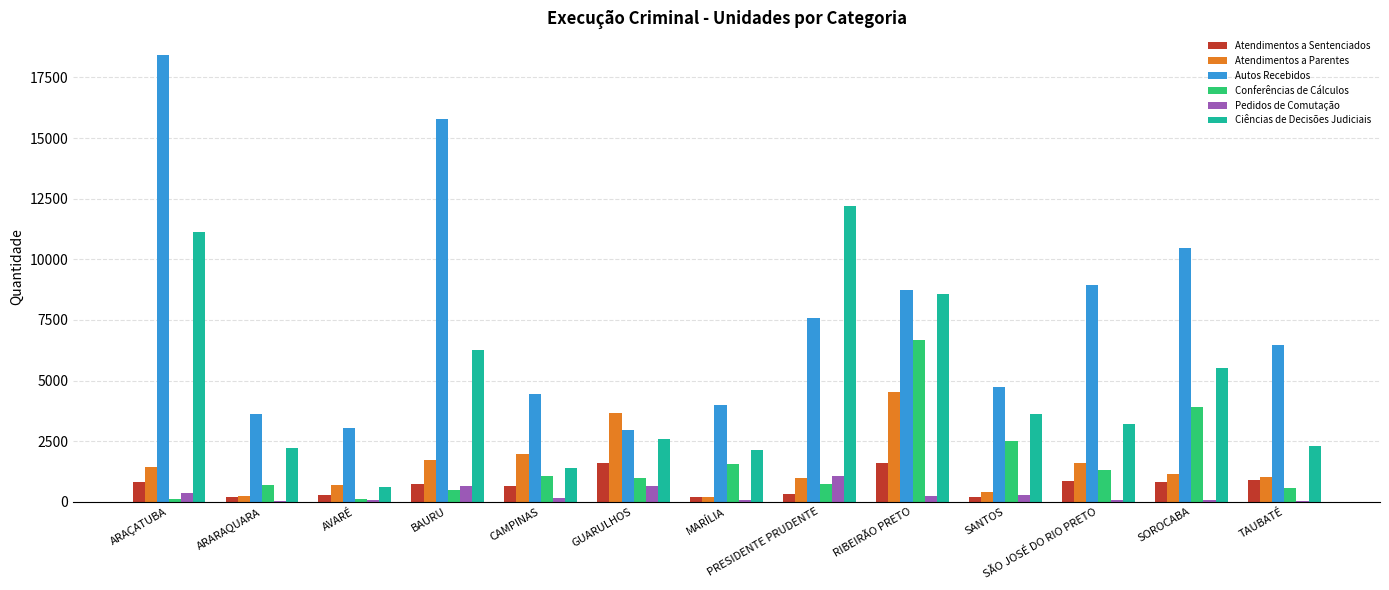

Between AVARÉ and TAUBATÉ, which series saw the biggest shift?

Autos Recebidos